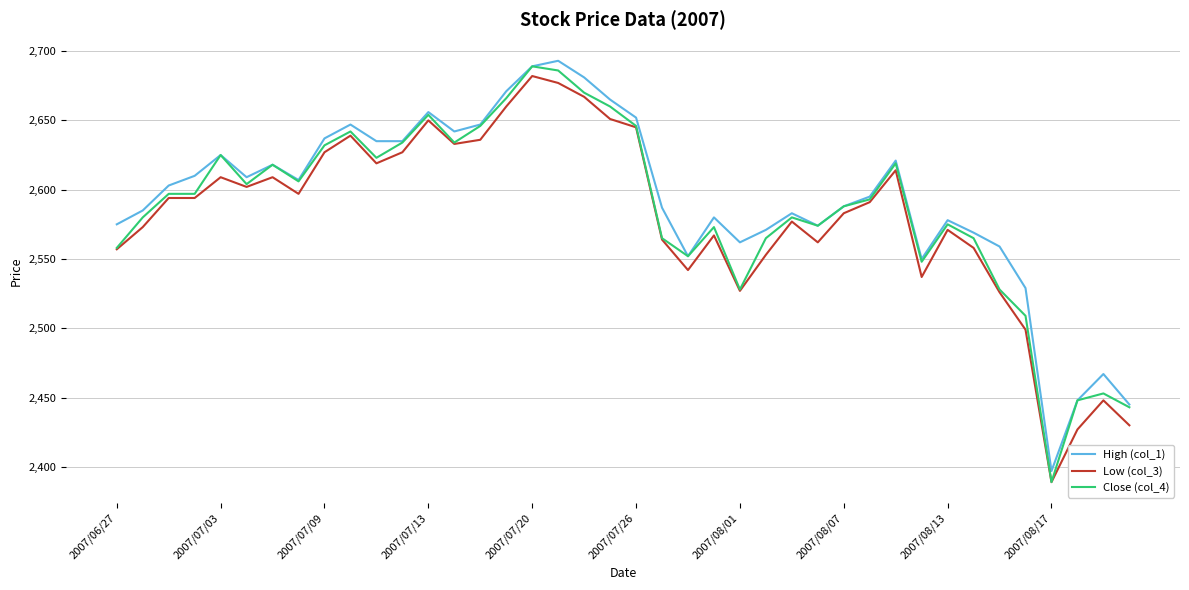

Which series has the largest range (max minus min)?

Close (col_4)